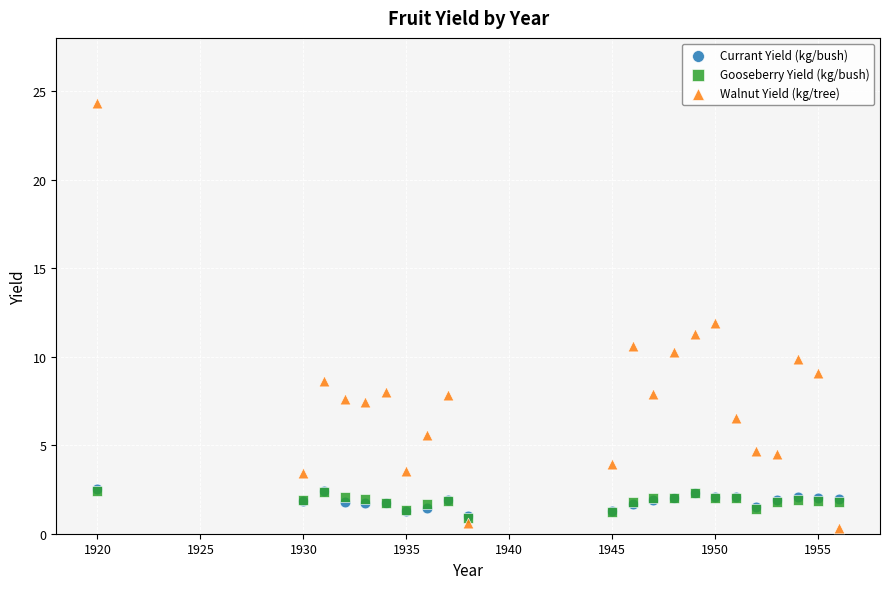

Which series reaches the maximum Y coordinate?

Walnut Yield (kg/tree)